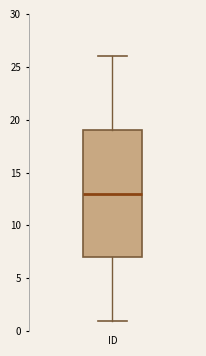

Where is the lower edge of the box for ID on the y-axis? The values are not printed on the chart, so give them approximately, as read against the axis.

7